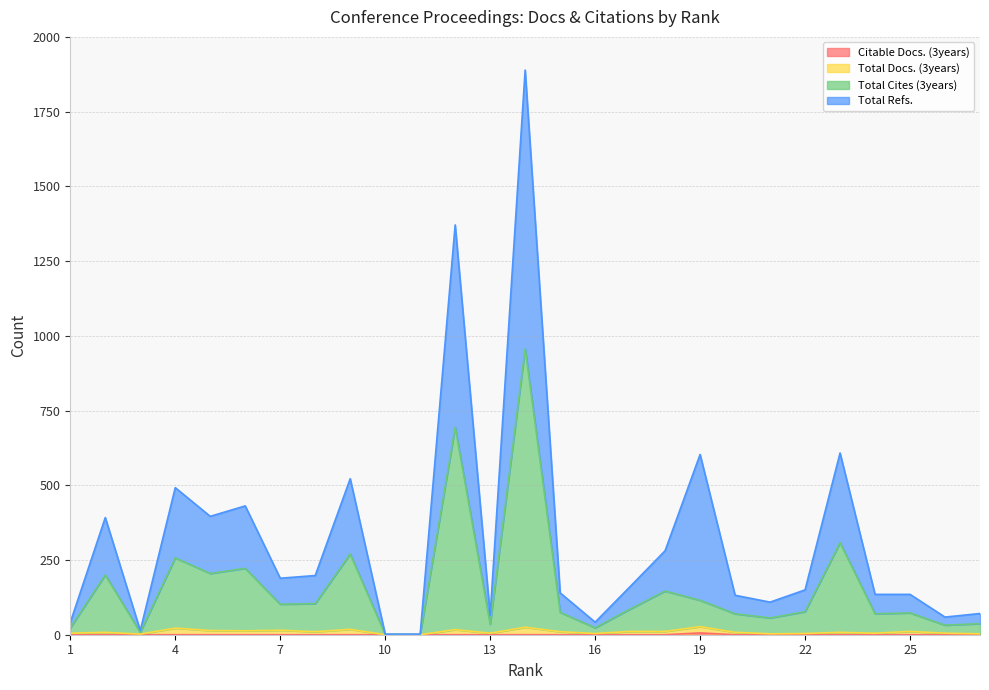

How many interior local peaks does the Total Refs. series have?

8